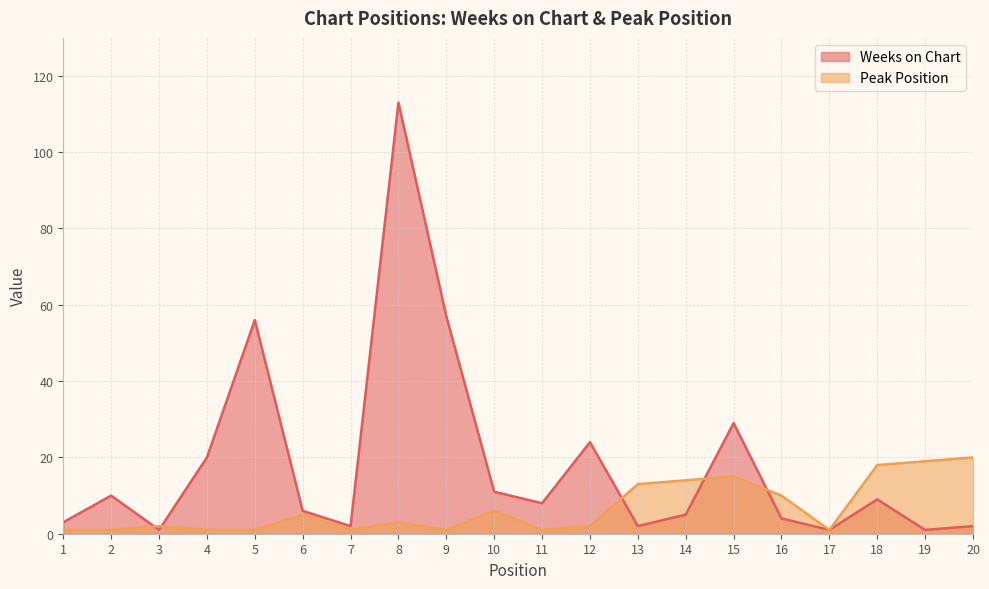

Reading left to right, what are all the values shown in this chart?

Weeks on Chart: 1=3	2=10	3=1	4=20	5=56	6=6	7=2	8=113	9=57	10=11	11=8	12=24	13=2	14=5	15=29	16=4	17=1	18=9	19=1	20=2
Peak Position: 1=1	2=1	3=2	4=1	5=1	6=5	7=1	8=3	9=1	10=6	11=1	12=2	13=13	14=14	15=15	16=10	17=1	18=18	19=19	20=20